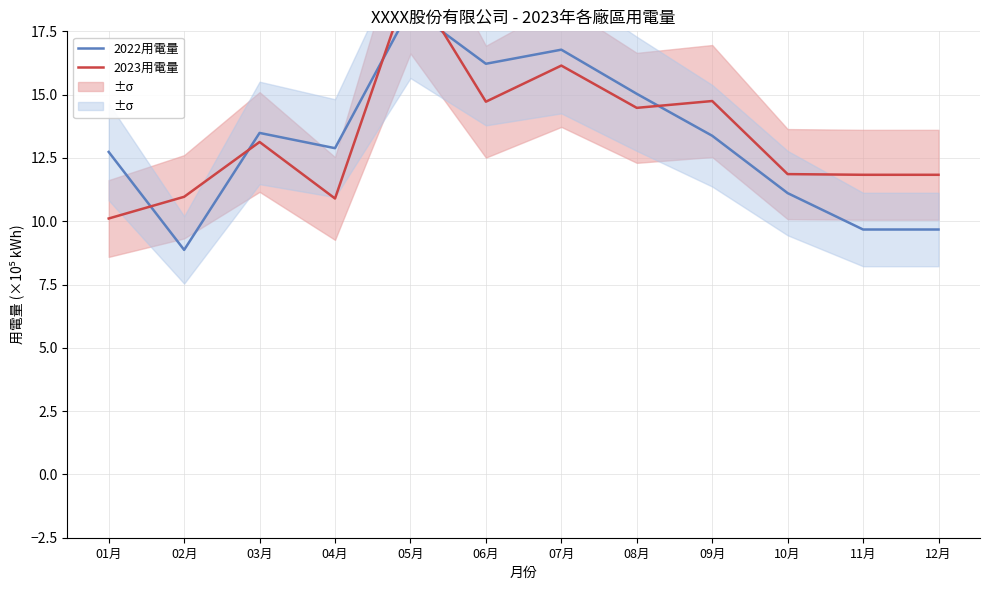

What is the value of the 2023用電量 point at the 5th from the left?

19.6